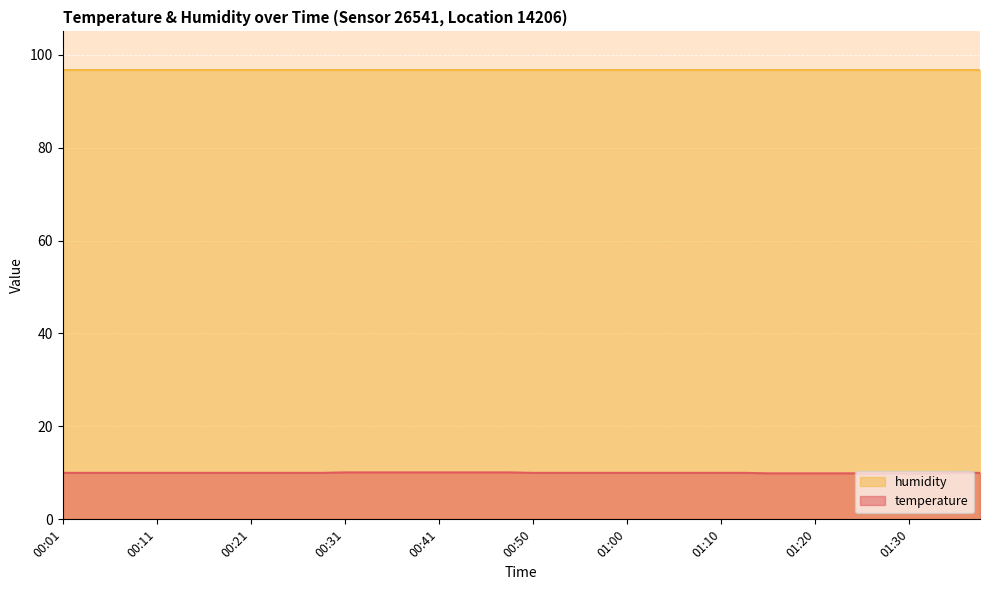

Approximately how many times larger is the value at 00:53 compared to 00:48?

1.0